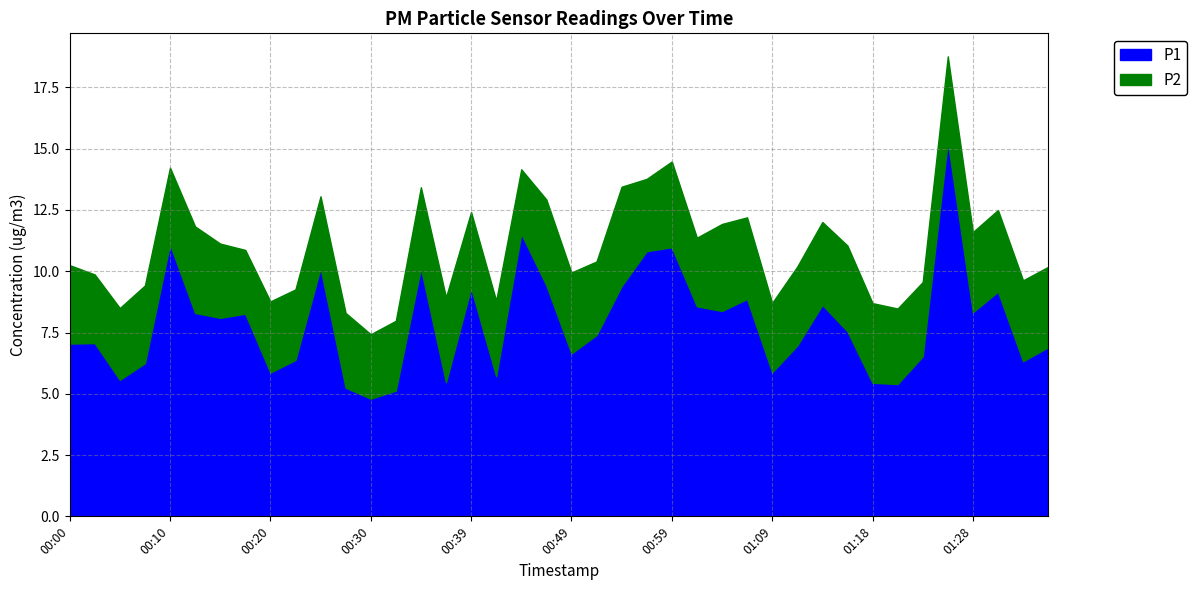

The P1 series shows 2.0 at 01:23. True or false?

False